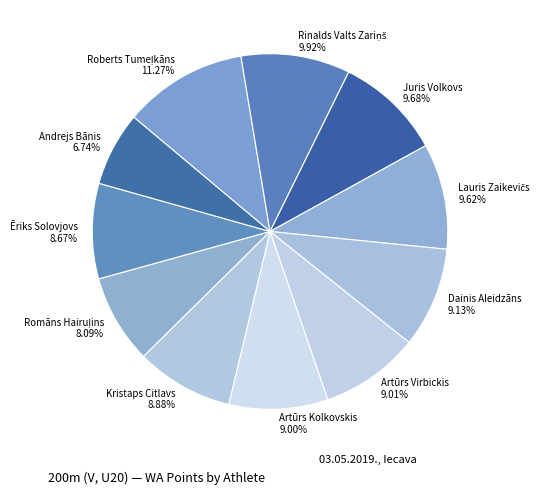

To the nearest percent, what is the difference between the largest and smallest slice percentages?

5%